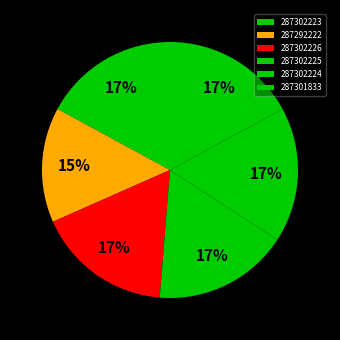

The 287302226 slice represents 17% of the pie. True or false?

True